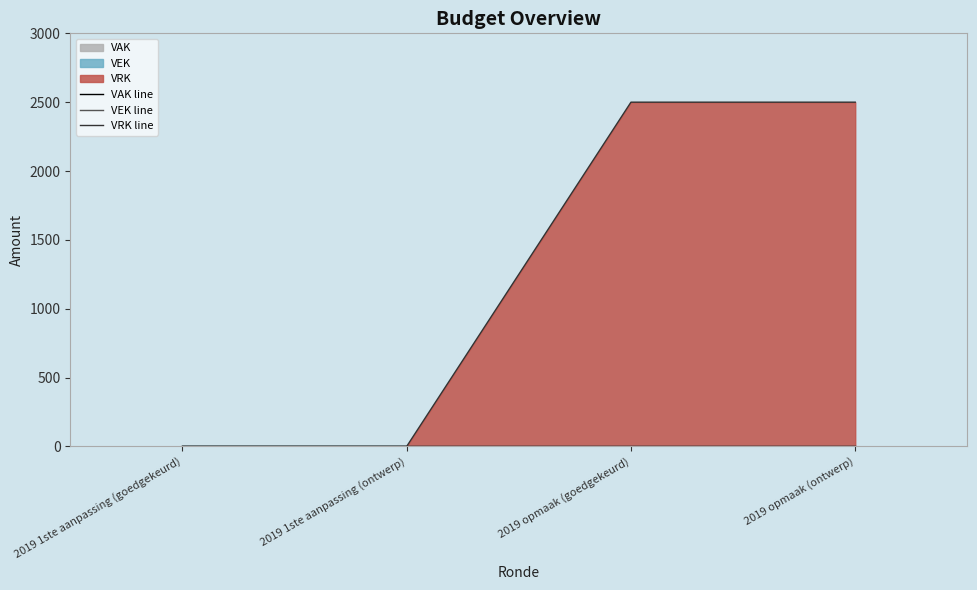

What is the spread (max minus min) of values at 2019 opmaak (ontwerp)?

2500